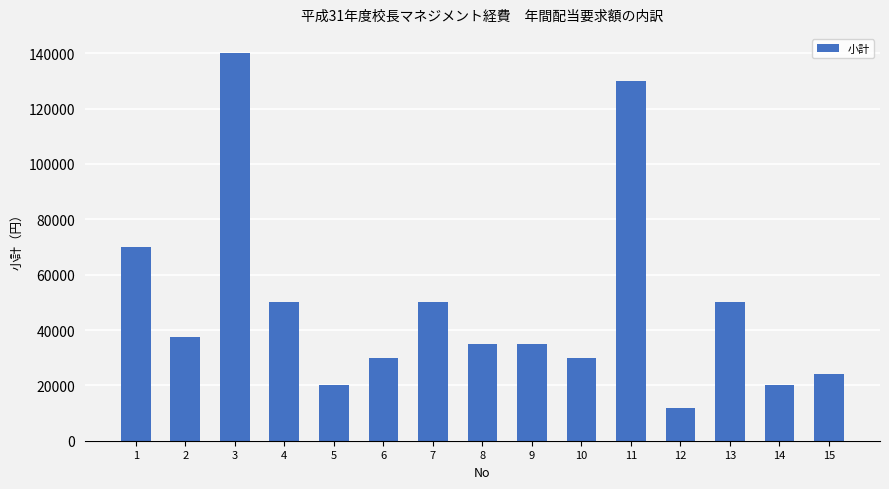

What is the smallest value displayed?

12000